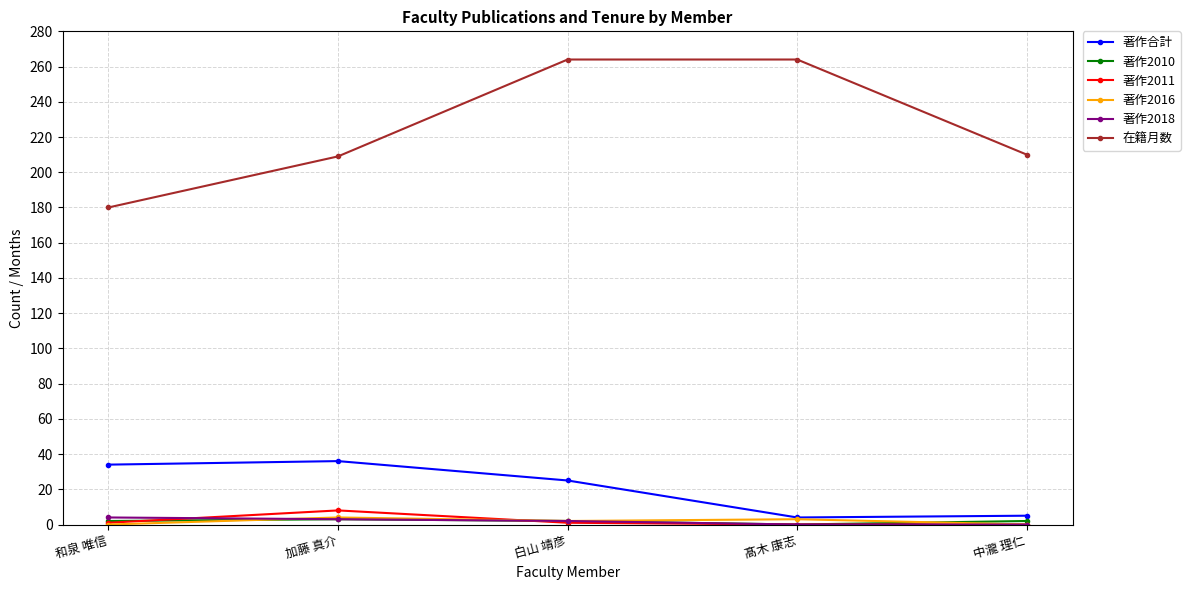

Does the chart have visible grid lines?

Yes